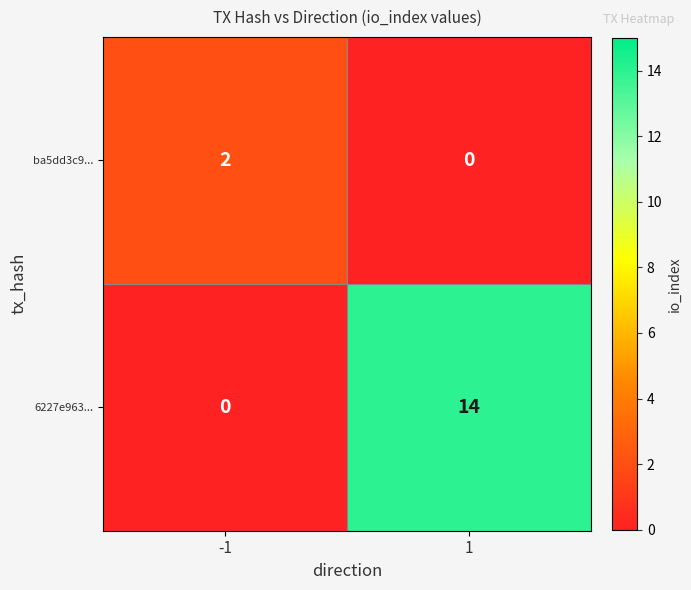

At which category is the sum across all series the highest?

1